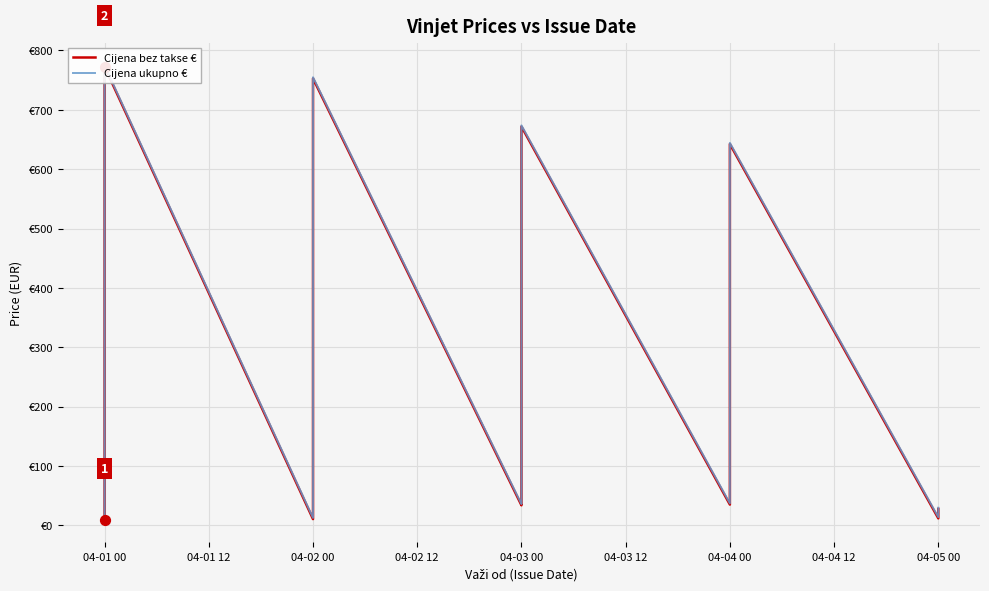

Which series has the largest total across all categories?

Cijena ukupno €